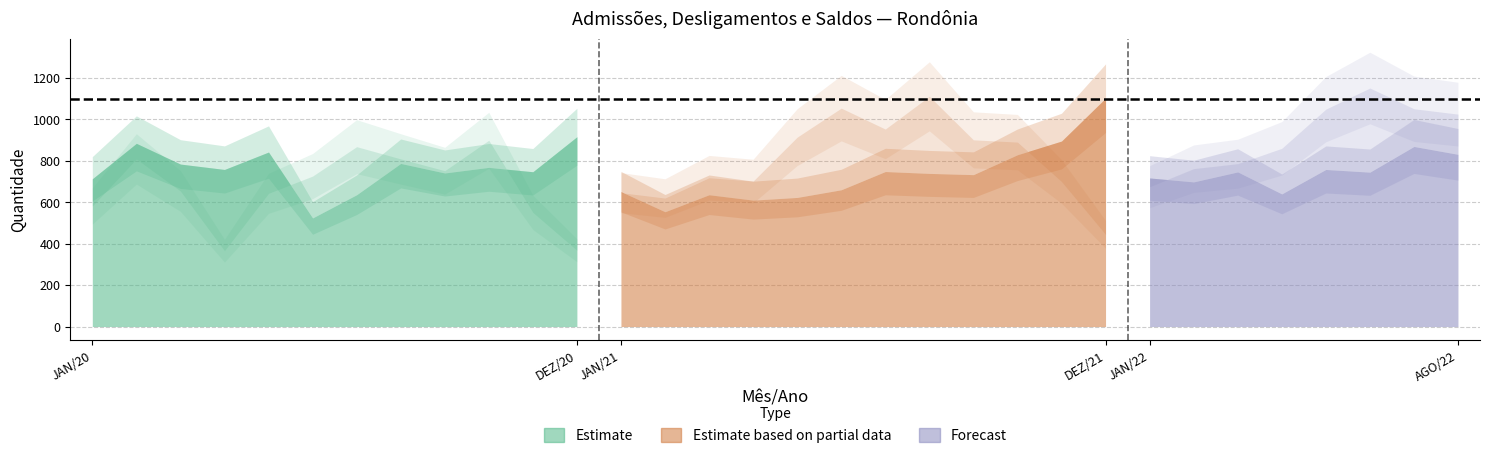

How many values in the Saldos series are below 66?

16